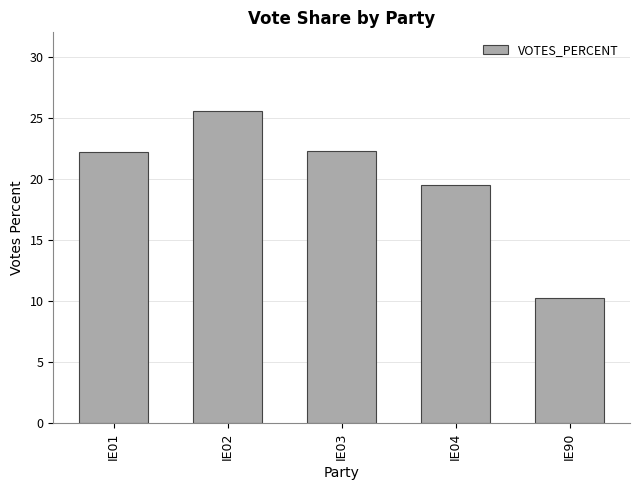

What is the difference between the values at IE02 and IE01?

3.4